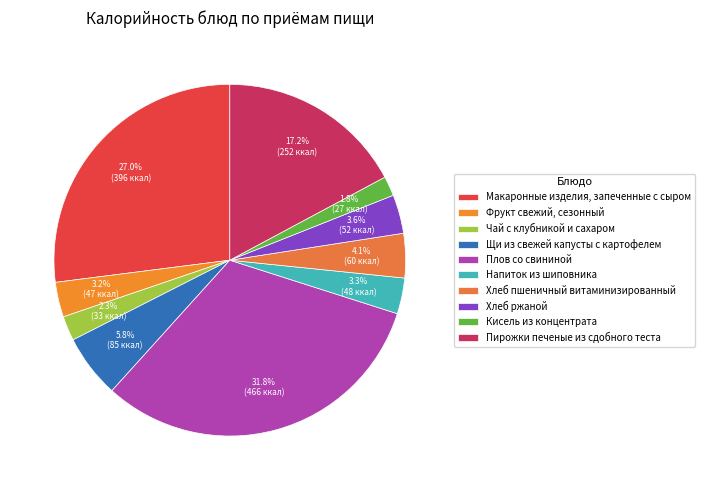

What percentage is NOT represented by Напиток из шиповника?

96.7%